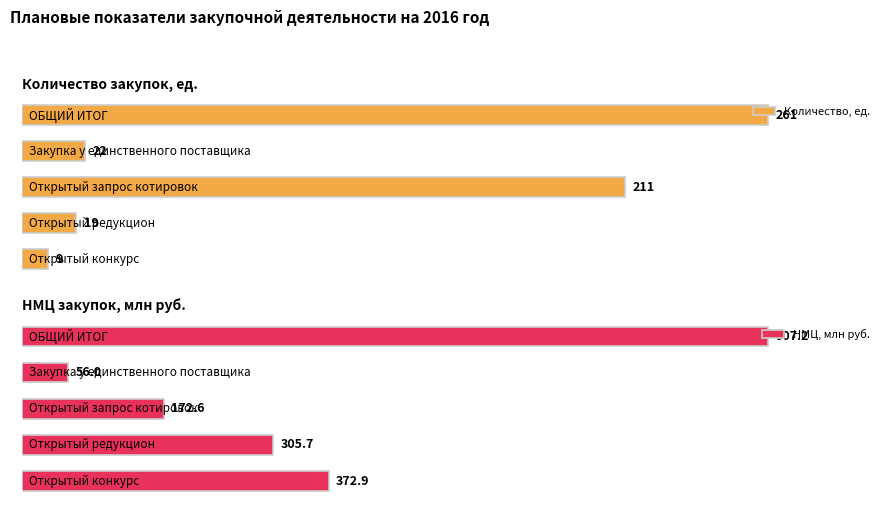

Rank the series by their average value, from lowest to highest.

Количество, ед., НМЦ, руб. (млн)